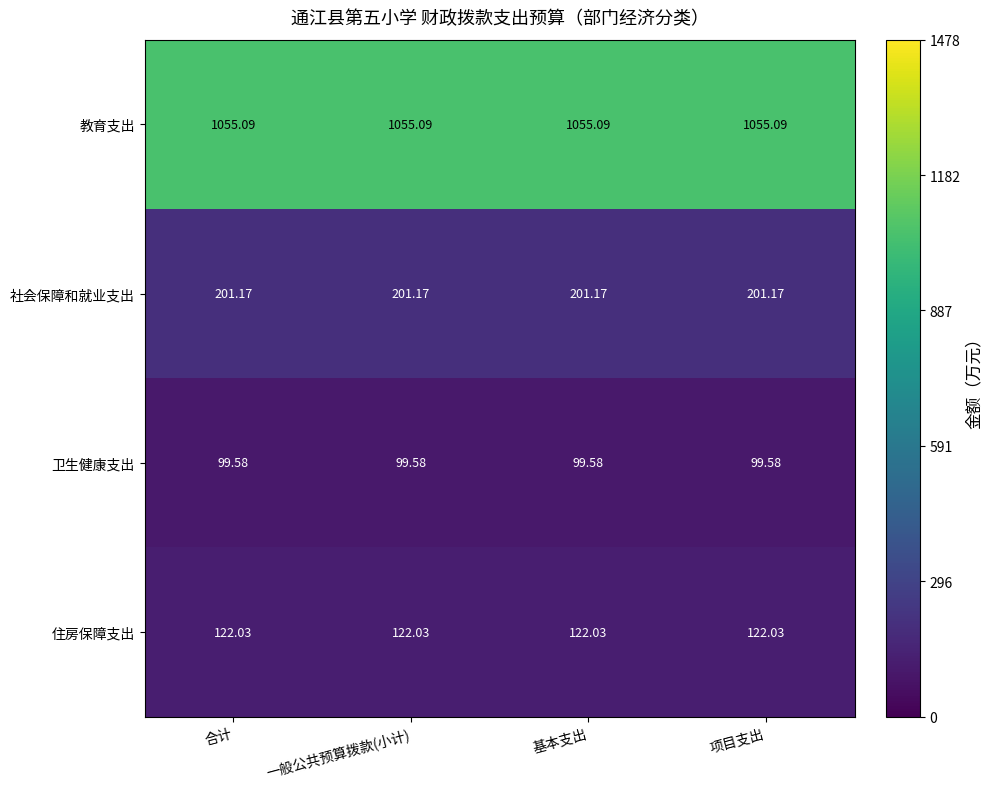

Rank the series at 基本支出 from lowest to highest value.

卫生健康支出, 住房保障支出, 社会保障和就业支出, 教育支出